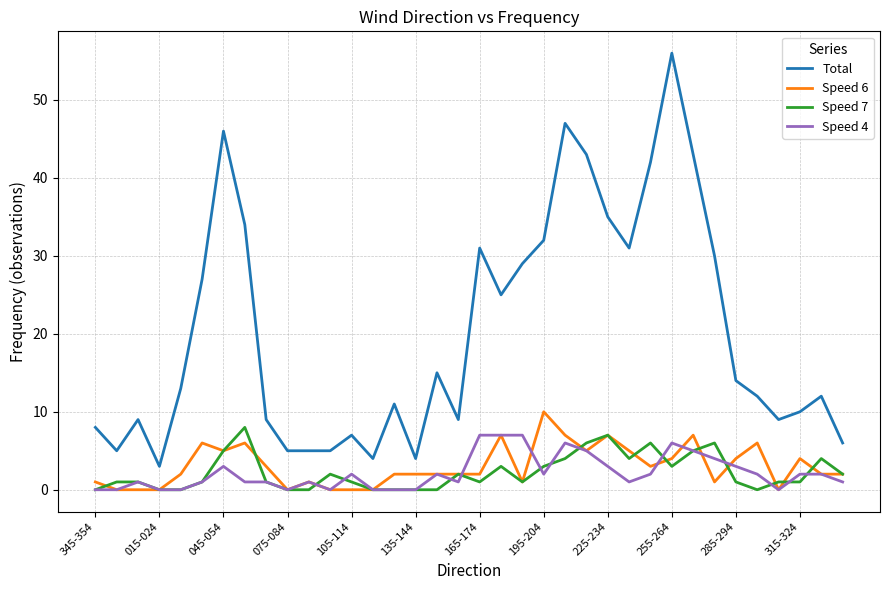

What is the average value of the Total series?

20